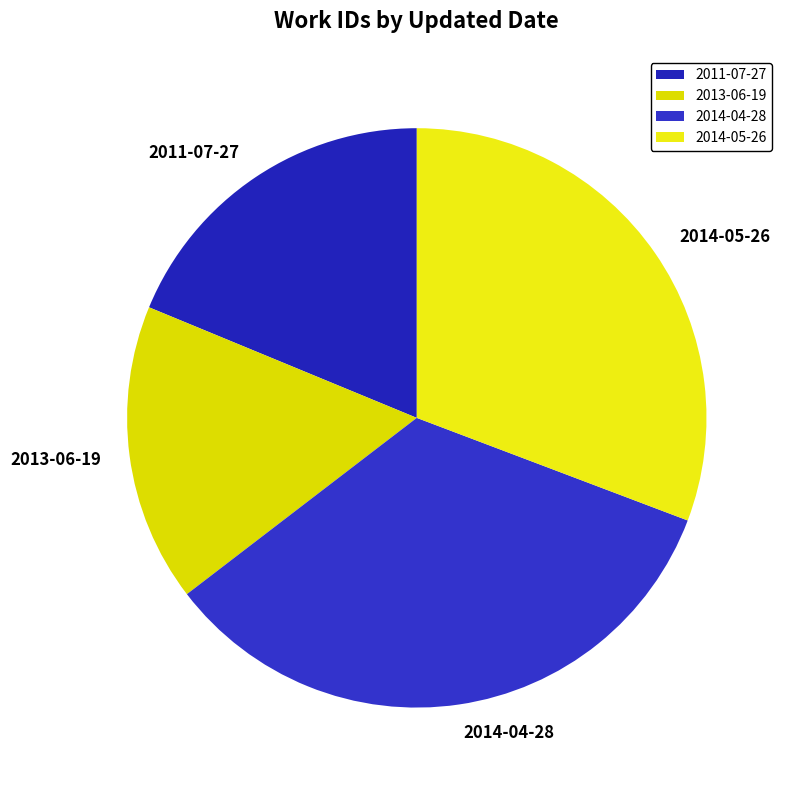

True or false: 2011-07-27 accounts for 19% of the total.

True